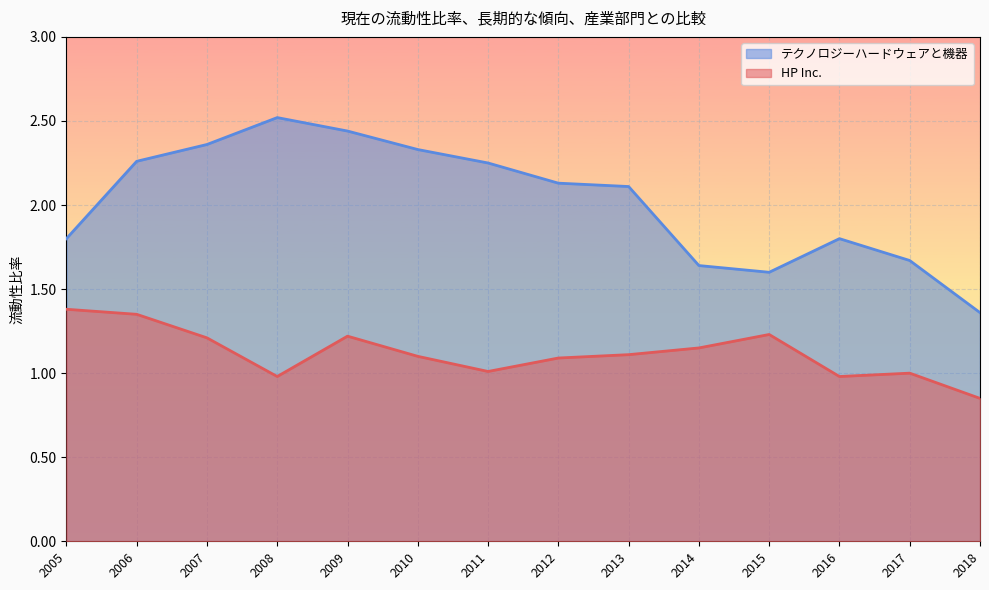

What is the greatest value displayed?

2.5